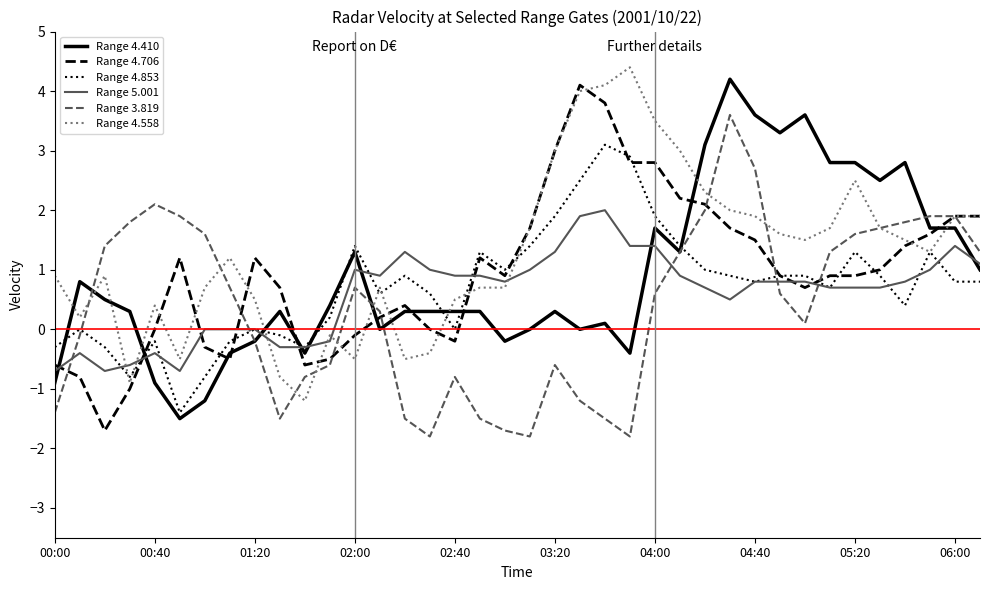

After their last crossing, which series has the higher values: Range 4.410 or Range 4.853?

Range 4.410